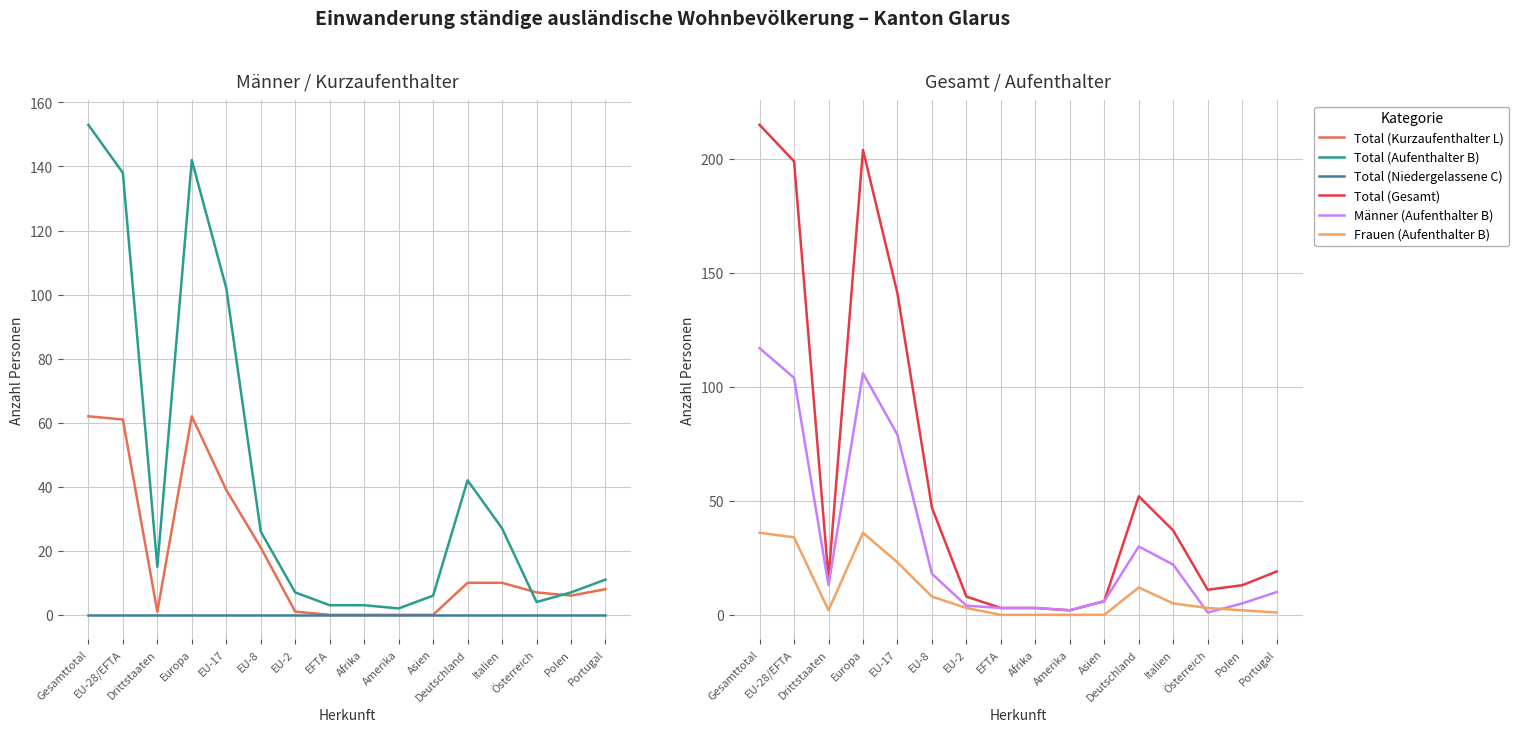

Does the chart display data point markers on the line(s)?

No